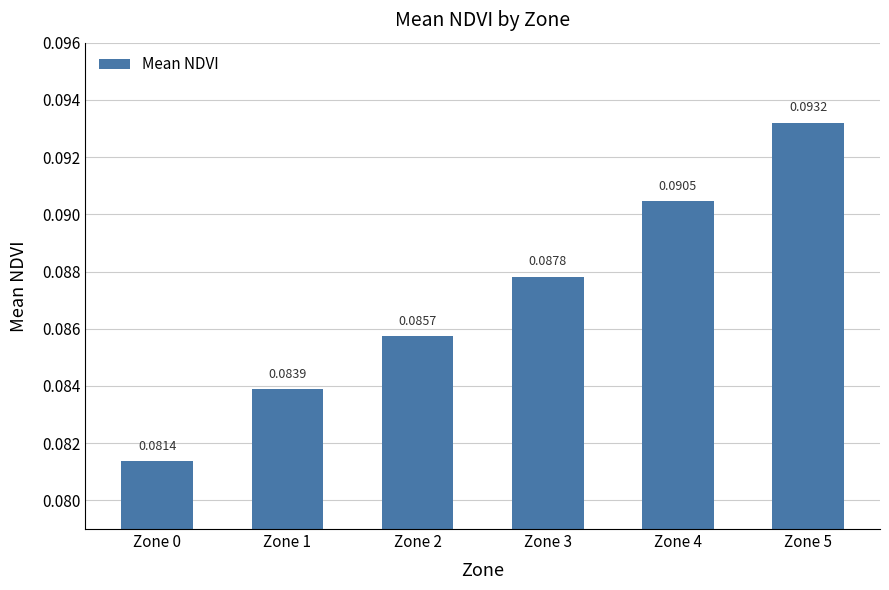

Rank the categories by value from highest to lowest.

Zone 5, Zone 4, Zone 3, Zone 2, Zone 1, Zone 0